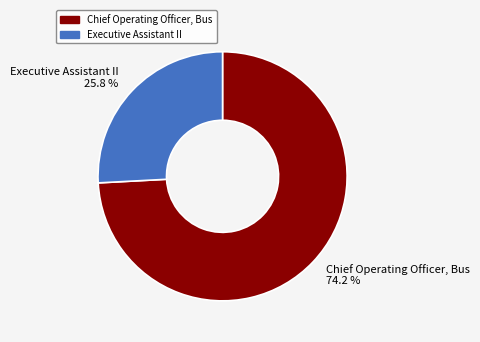

Rank the categories by value from highest to lowest.

Chief Operating Officer, Bus, Executive Assistant II